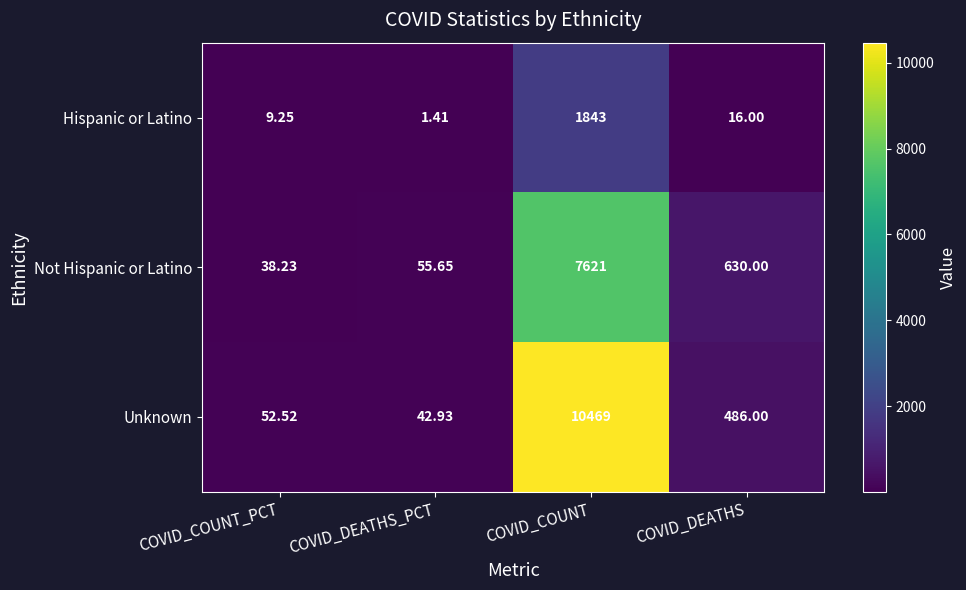

At which category does the chart reach its peak across all series?

COVID_COUNT